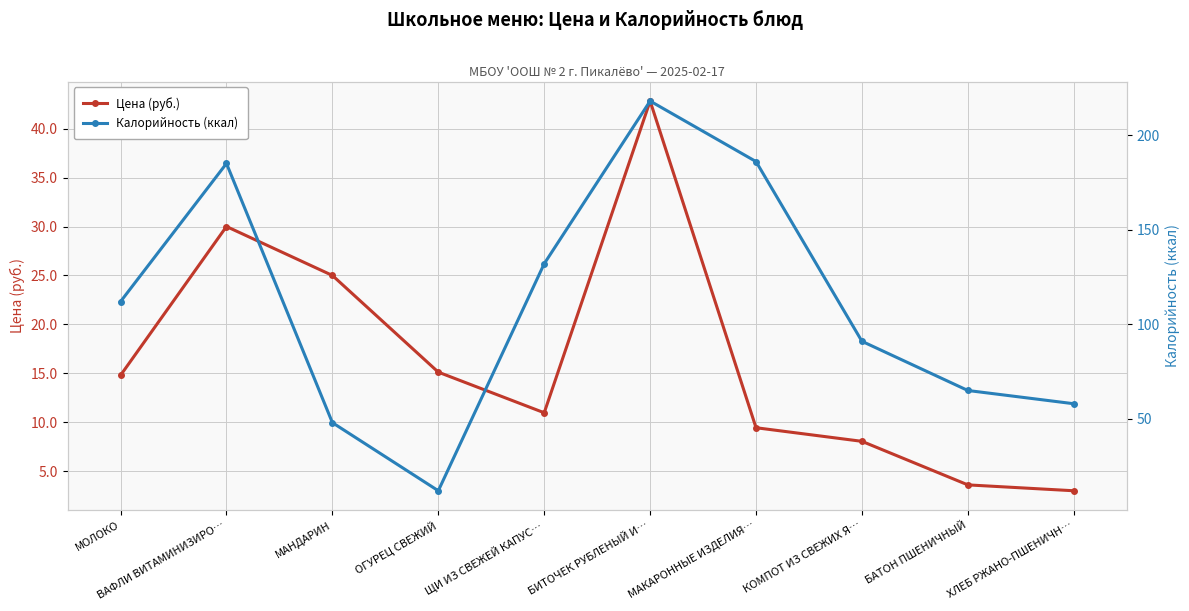

What is the total value across all series at ХЛЕБ РЖАНО-ПШЕНИЧН…?

61.0